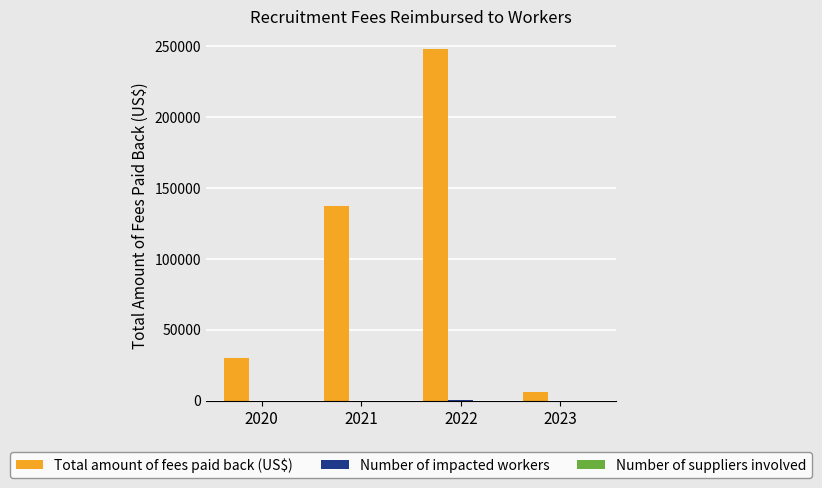

What is the sum of all Total amount of fees paid back (US$) values?

421958